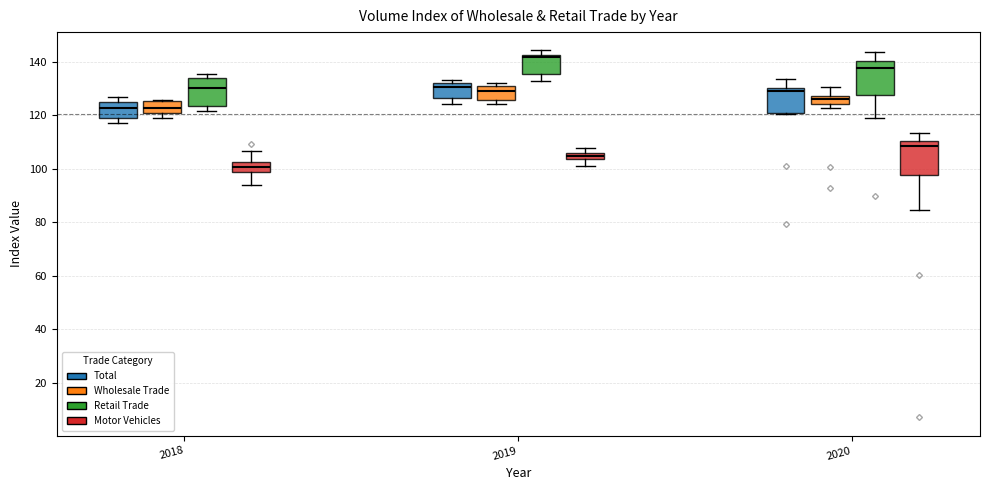

Which box has the highest median line?

2019 (Retail Trade)